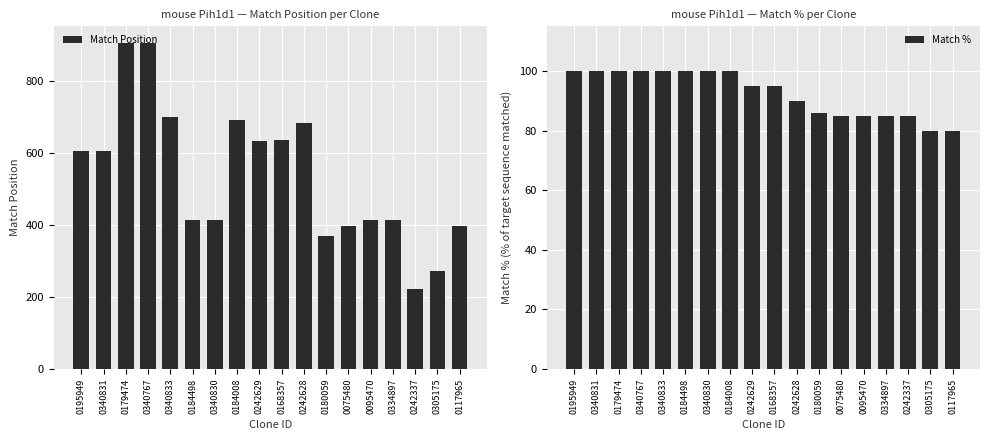

What is the difference between the maximum and minimum values in the Match Position series?

685